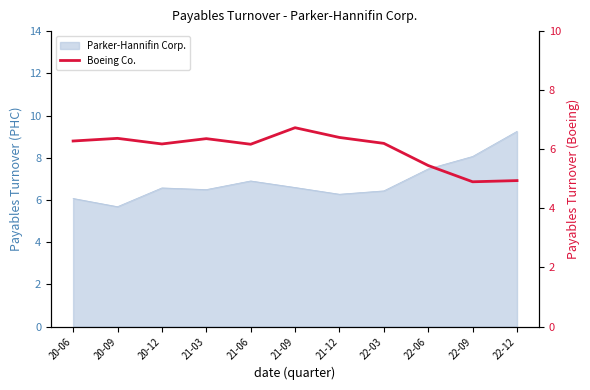

Does the chart display data point markers on the line(s)?

No